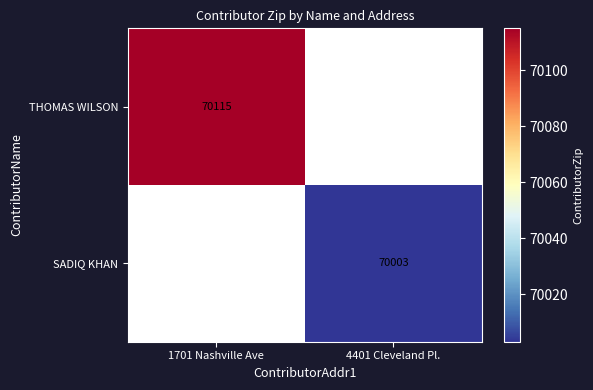

The SADIQ KHAN series shows 70003 at 4401 Cleveland Pl.. True or false?

True